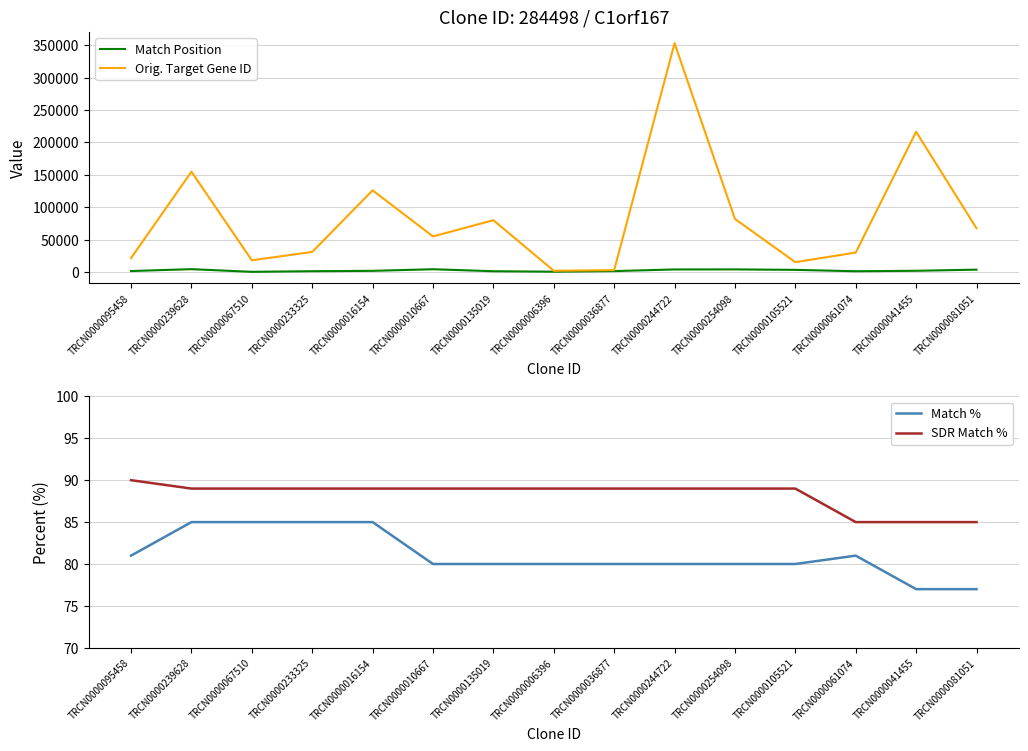

How many series are shown in this chart?

4